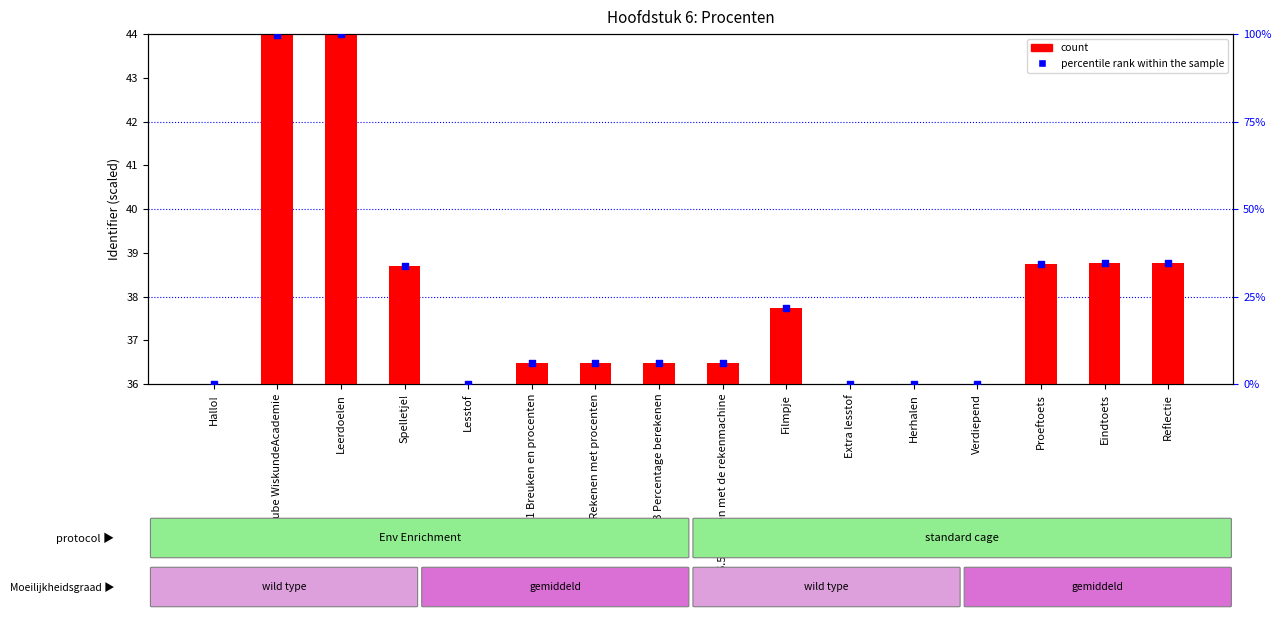

At how many categories does at least one series exceed 95?

2